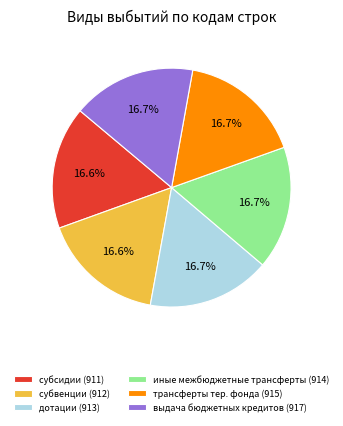

How many slices are in this pie chart?

6